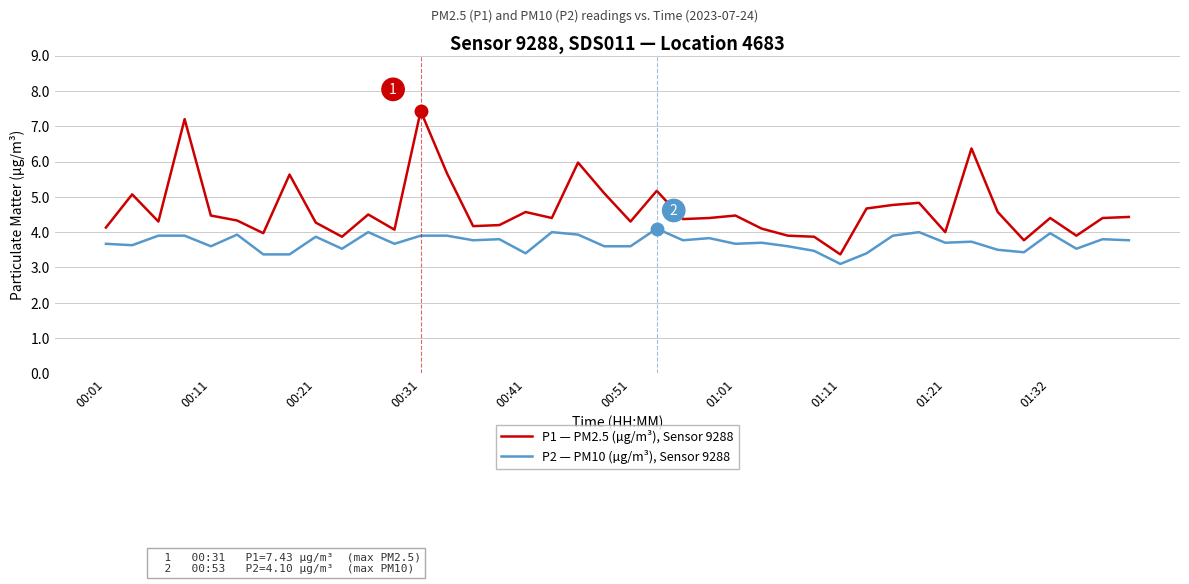

True or false: P2 — PM10 (µg/m³), Sensor 9288 and P1 — PM2.5 (µg/m³), Sensor 9288 cross at least once.

False